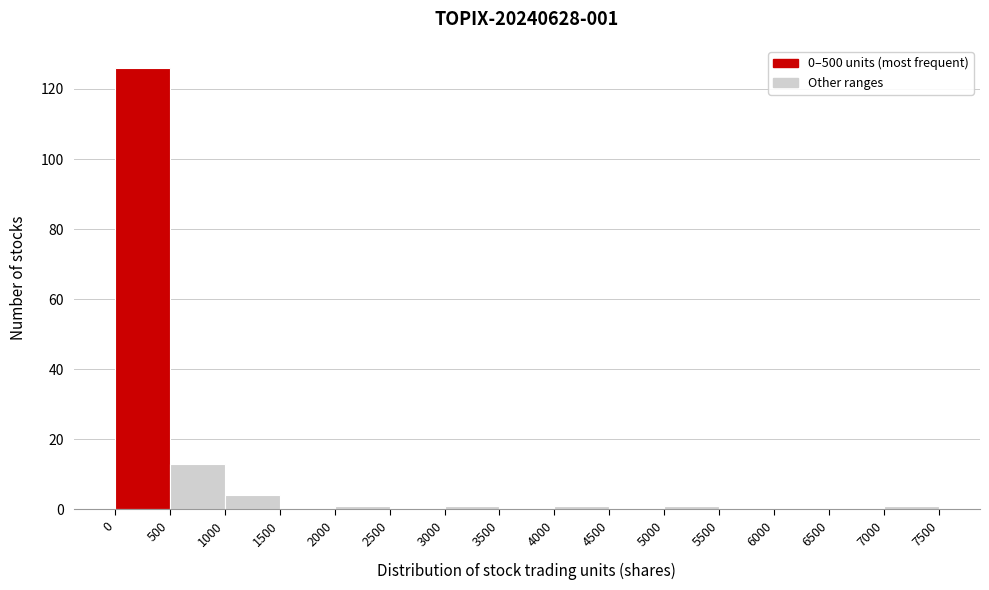

Which range on the x-axis has the tallest bar?

0 to 500